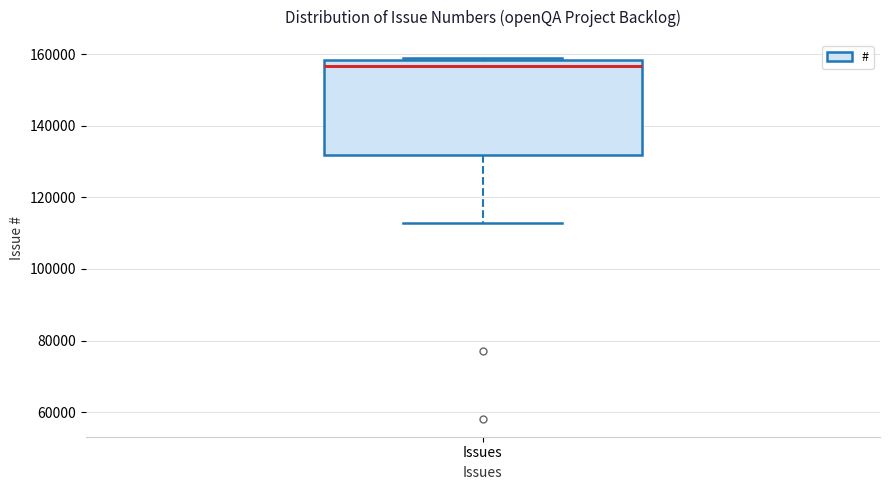

Where does the lower whisker of the box for Issues end on the y-axis? The values are not printed on the chart, so give them approximately, as read against the axis.

112000